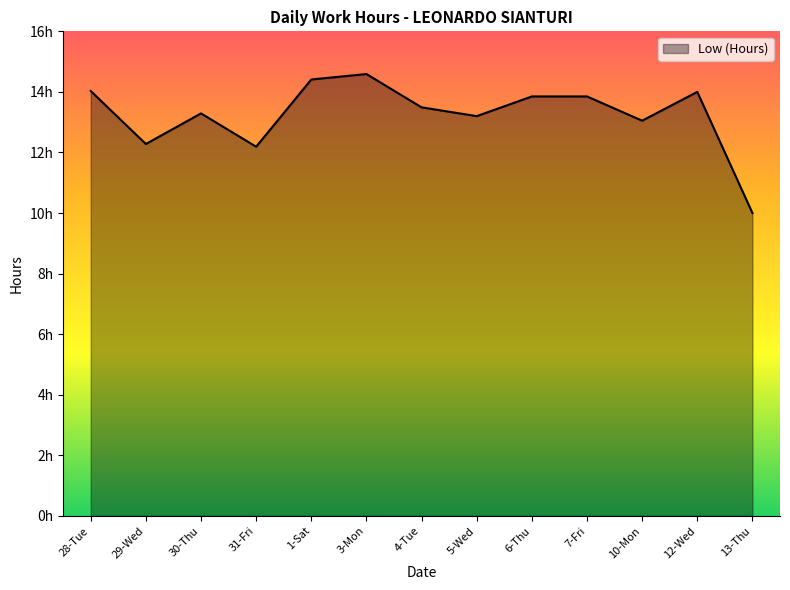

Is this an area chart (filled region under the line)?

Yes